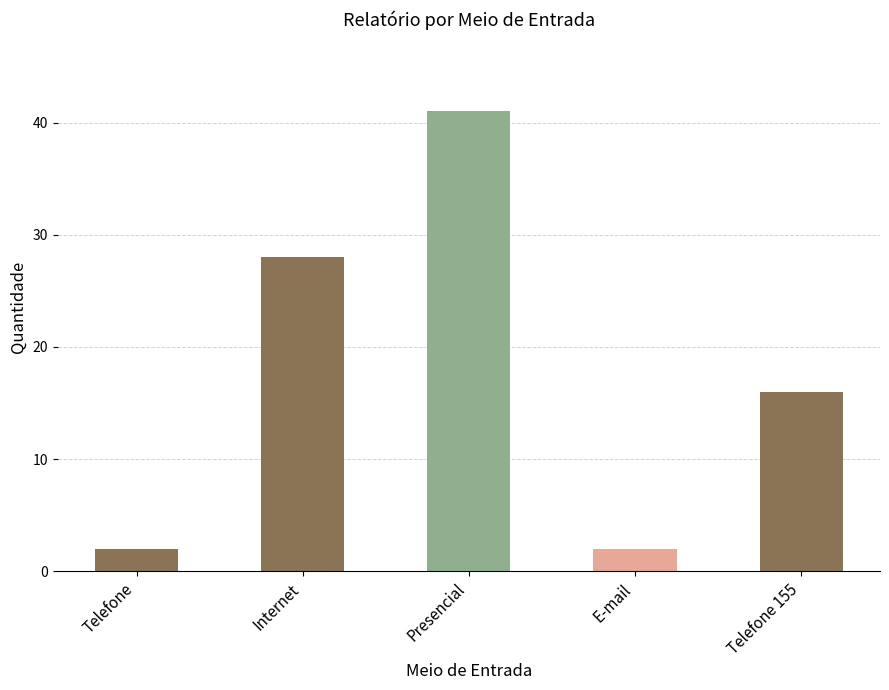

Does the chart contain stacked bars?

No